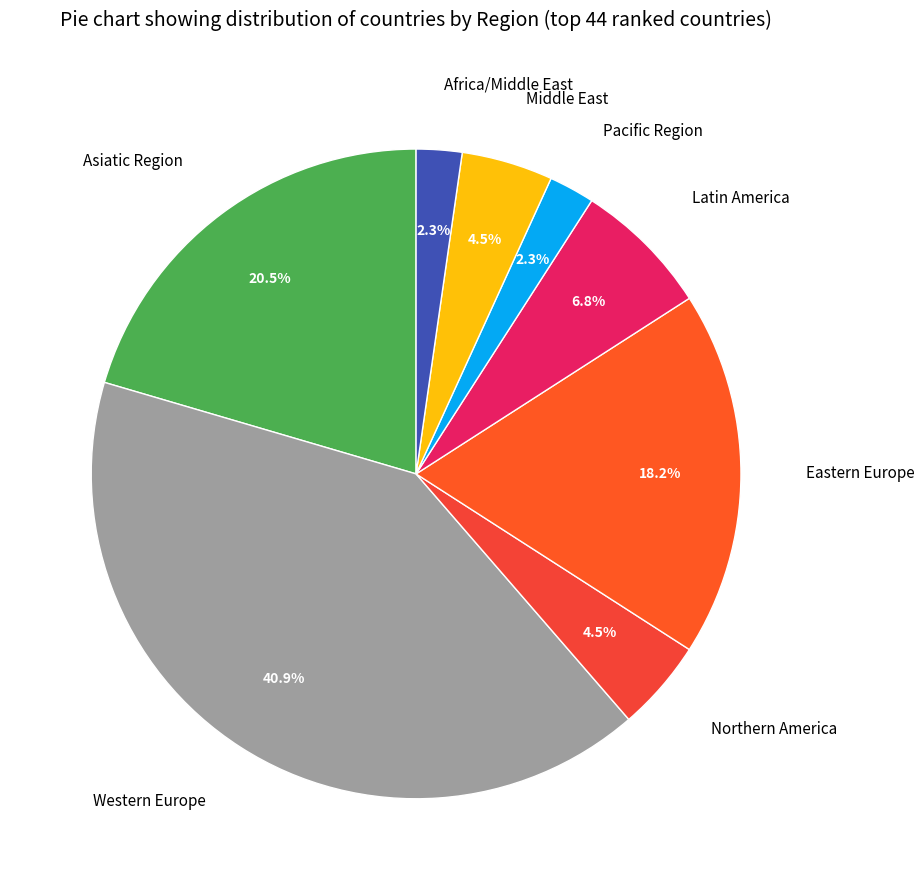

Does any single category account for the majority?

No